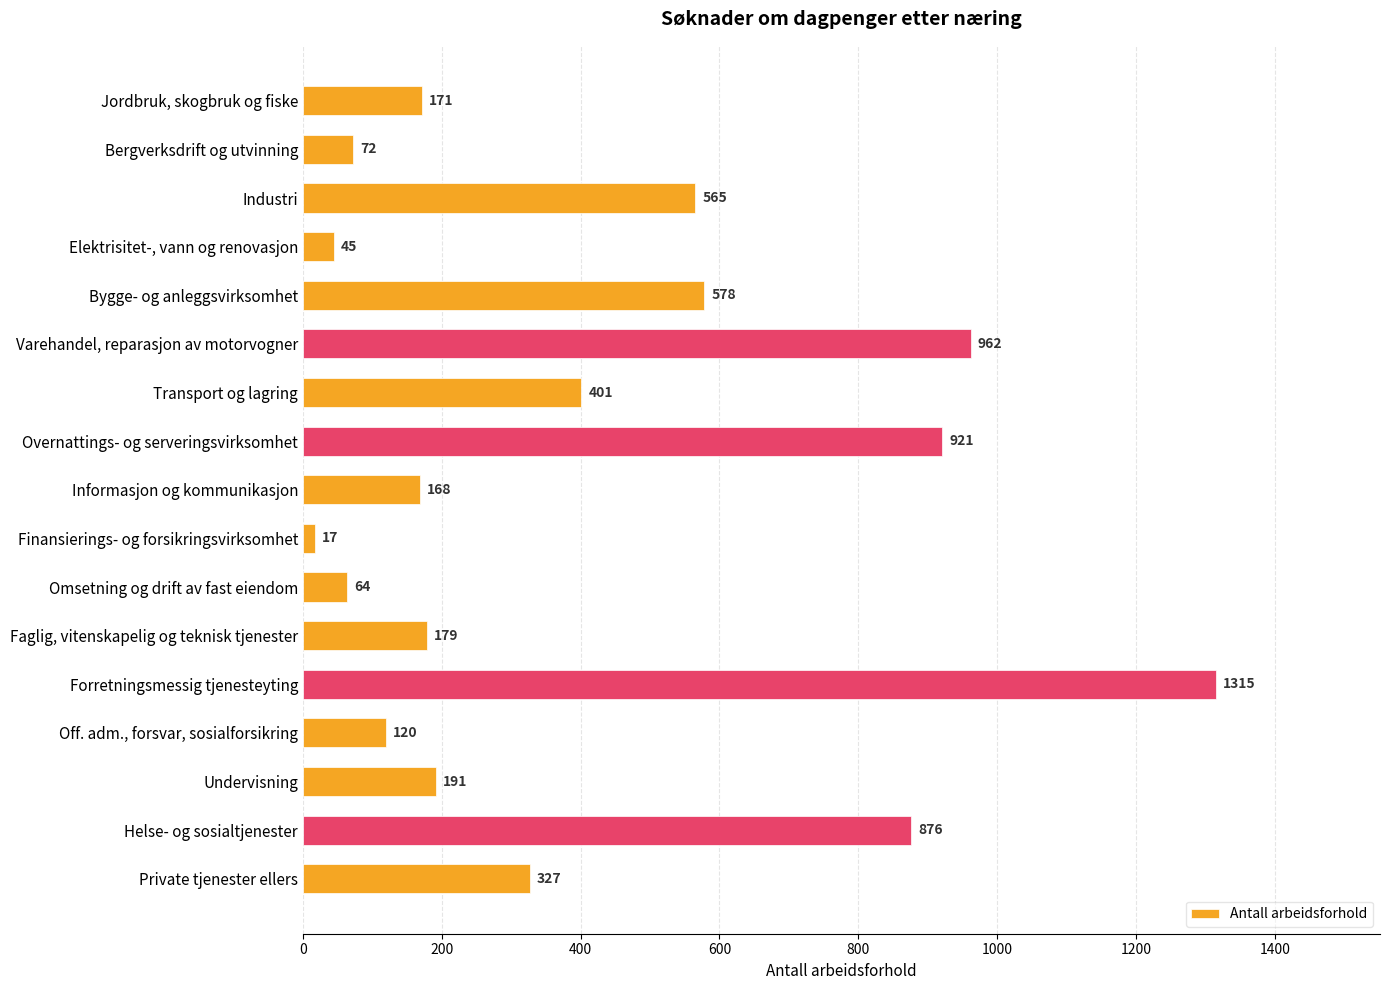

Are the bars grouped side by side (vs. stacked)?

No